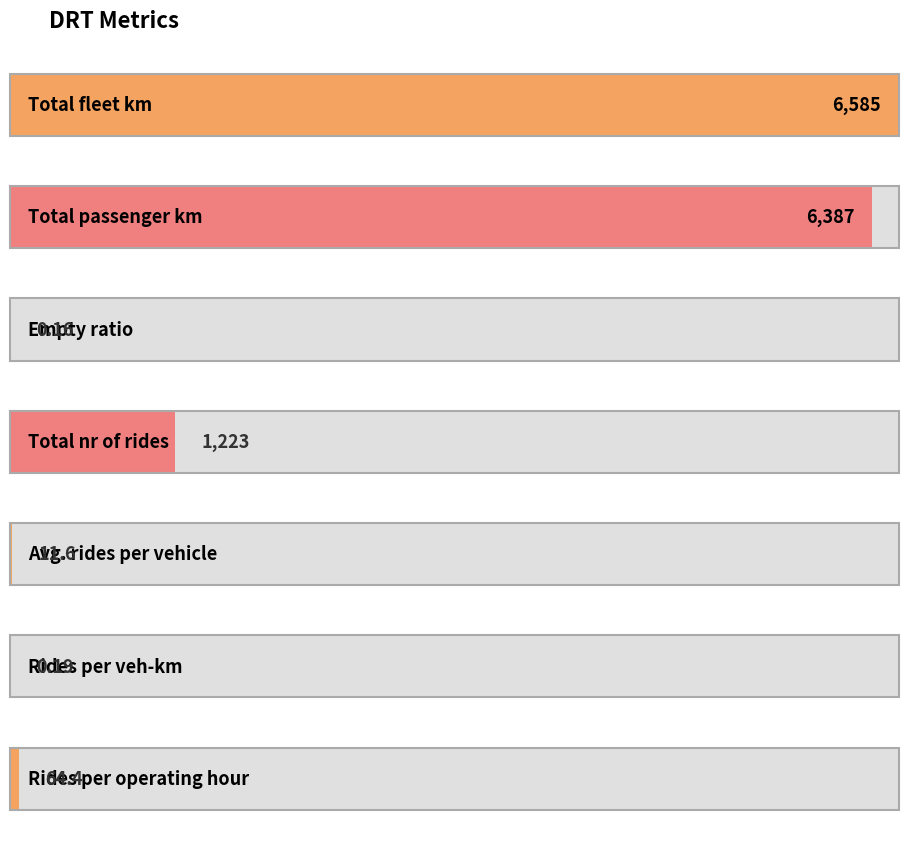

Rank the categories by value from highest to lowest.

Total fleet km, Total passenger km, Total nr of rides, Rides per operating hour, Avg. rides per vehicle, Rides per veh-km, Empty ratio